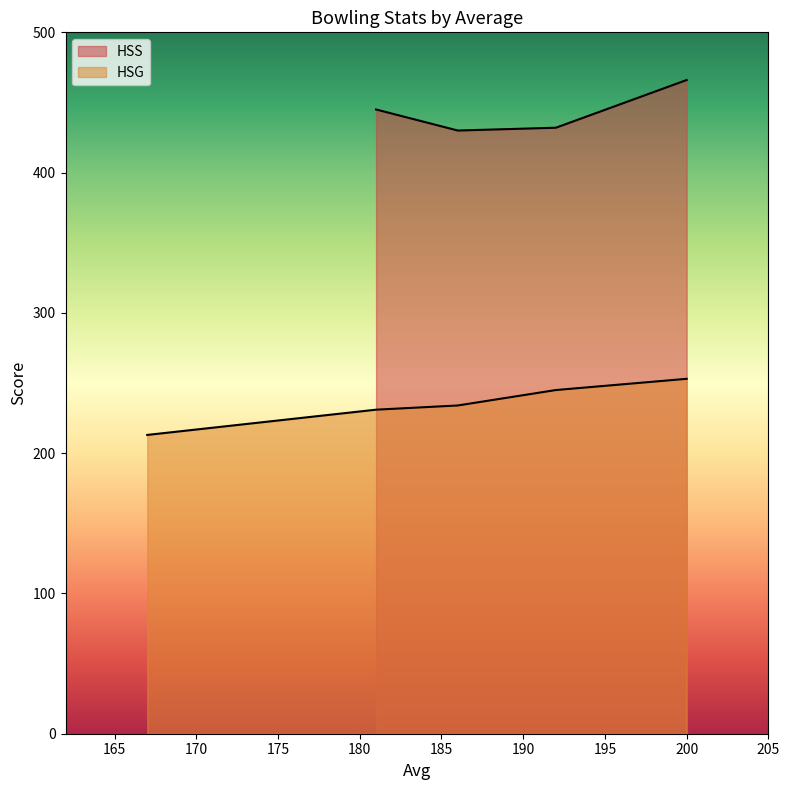

Read the HSG value at 200, to the nearest 10.

250